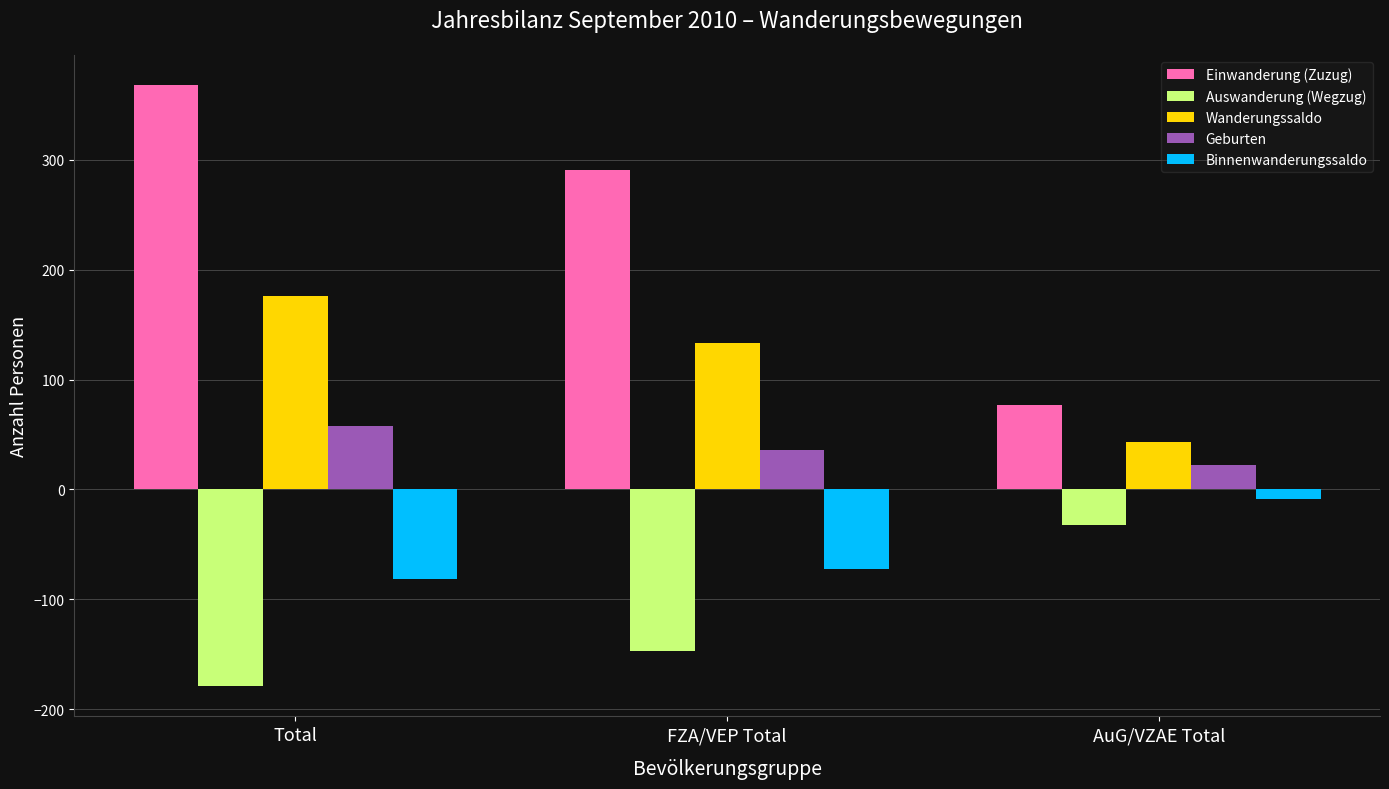

What are all the series names shown in the legend?

Einwanderung (Zuzug), Auswanderung (Wegzug), Wanderungssaldo, Geburten, Binnenwanderungssaldo